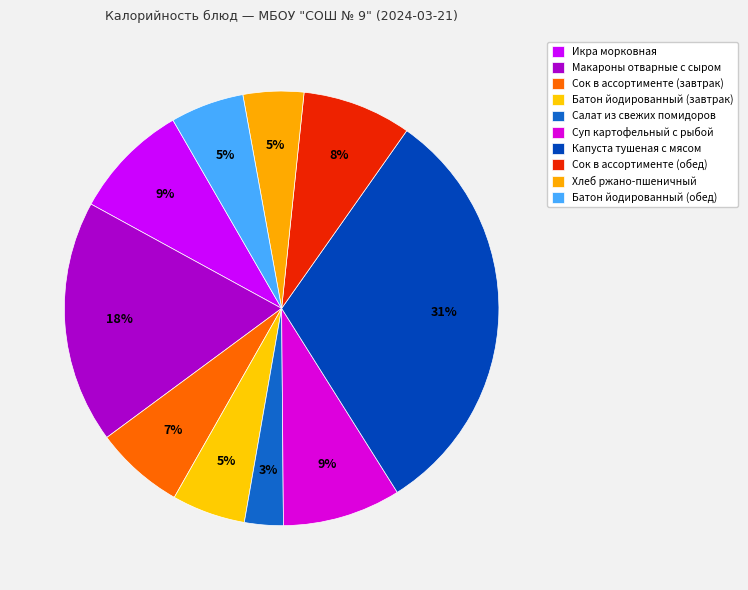

How many slices are in this pie chart?

10